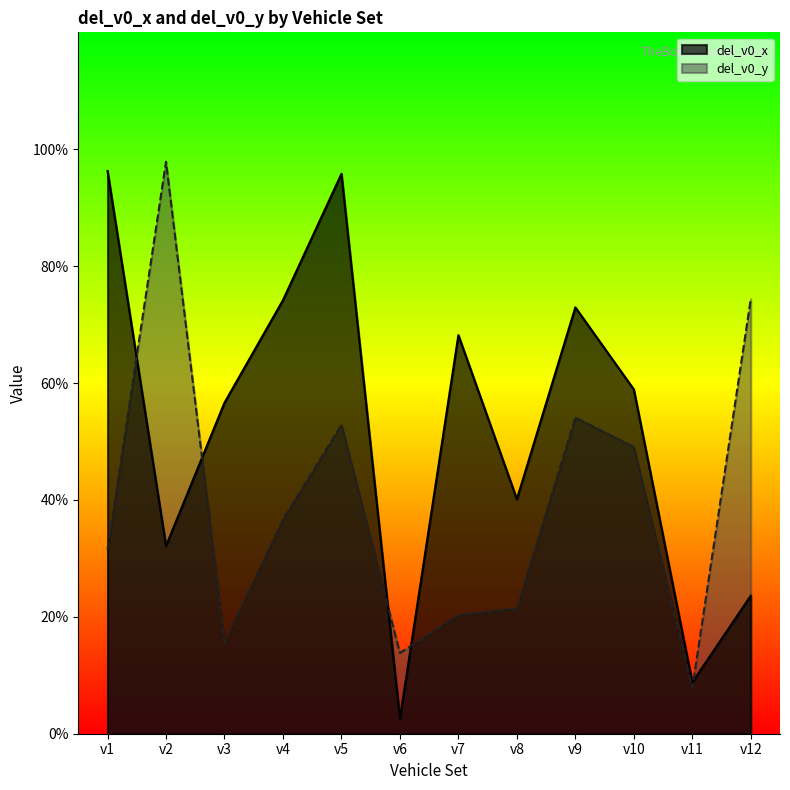

Rank the categories by del_v0_y value from highest to lowest.

v2, v12, v9, v5, v10, v4, v1, v8, v7, v3, v6, v11